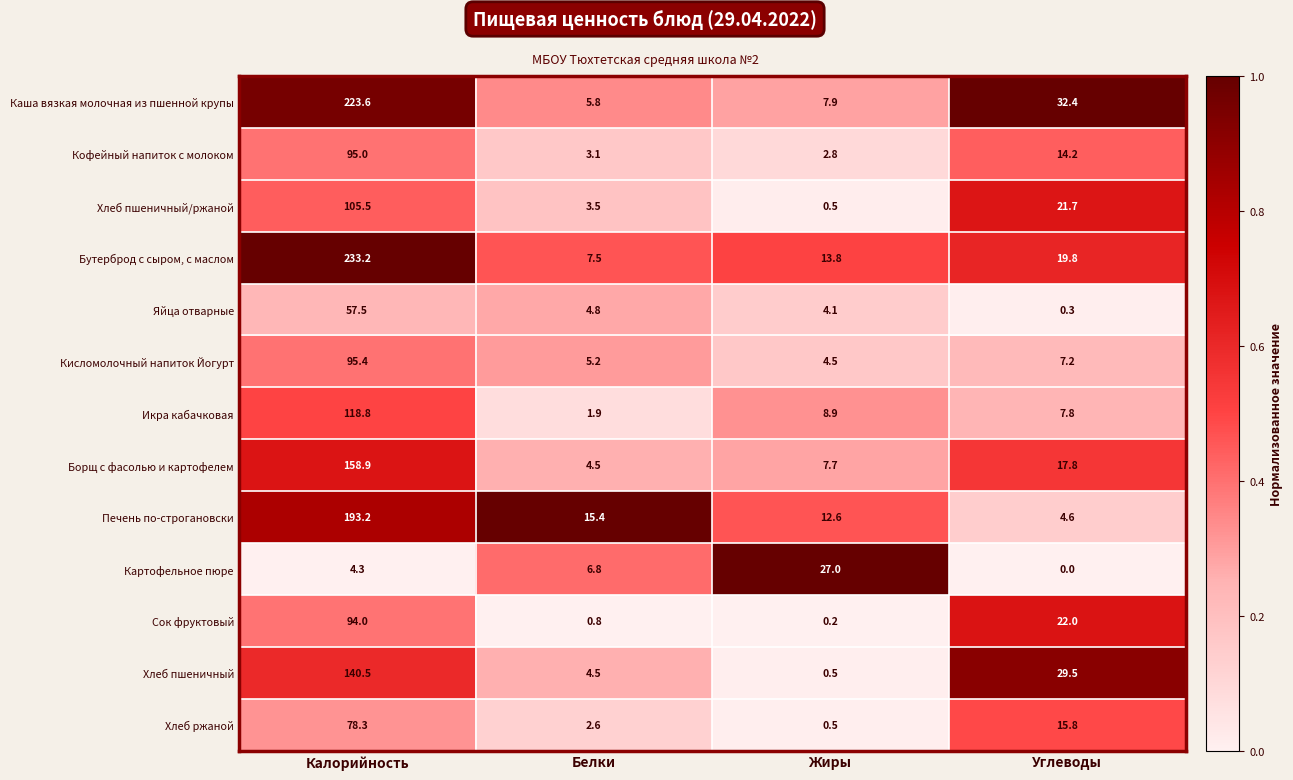

What is the total value across all series at Жиры?

91.0